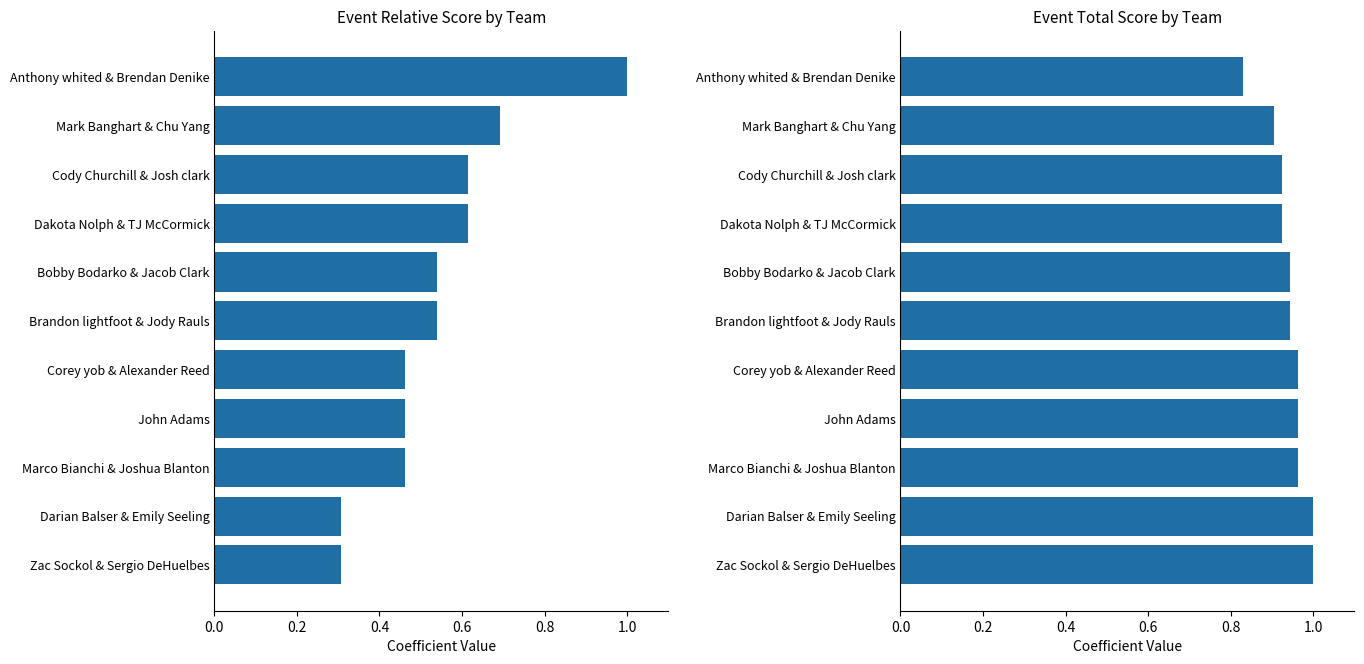

The event_total_score series shows 0.3 at John Adams. True or false?

False